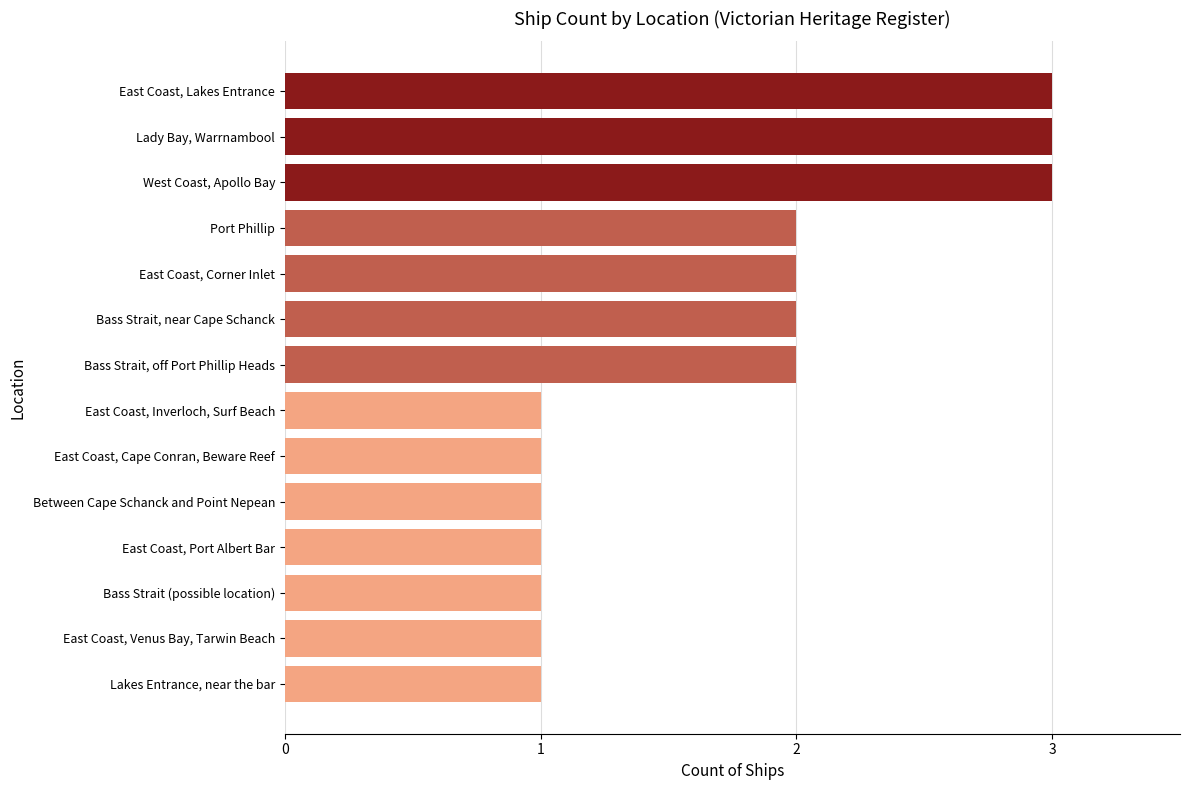

What is the maximum value shown in the chart?

3